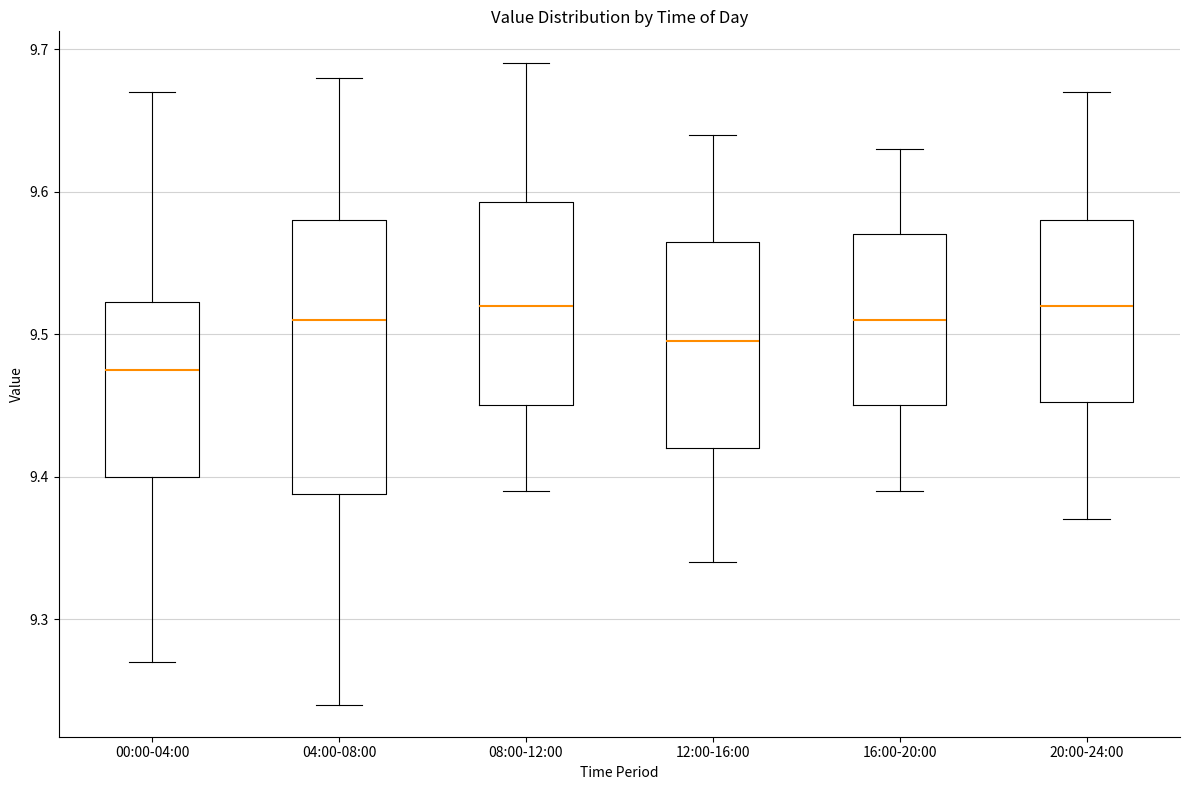

Where does the median line of the box for 04:00-08:00 sit on the y-axis? The values are not printed on the chart, so give them approximately, as read against the axis.

9.51